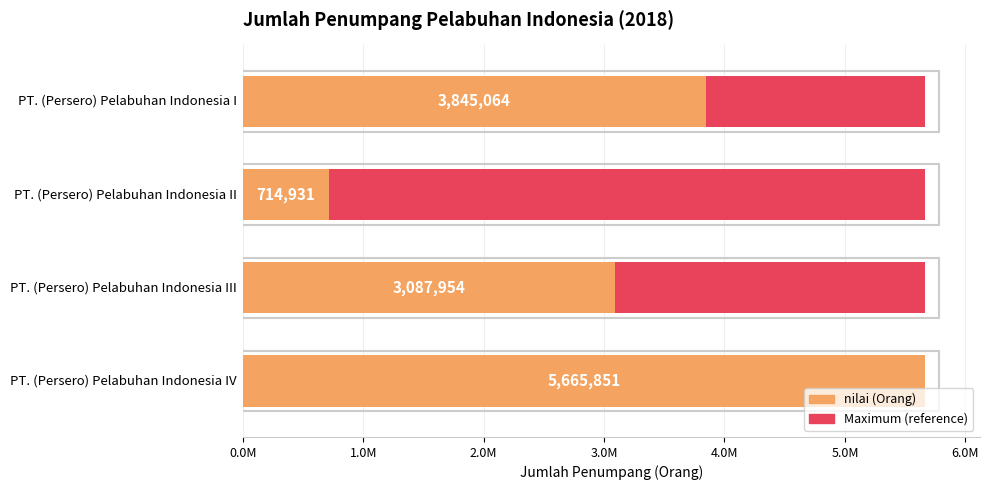

True or false: nilai has a value of 3845064.0 at 0.0M.

True